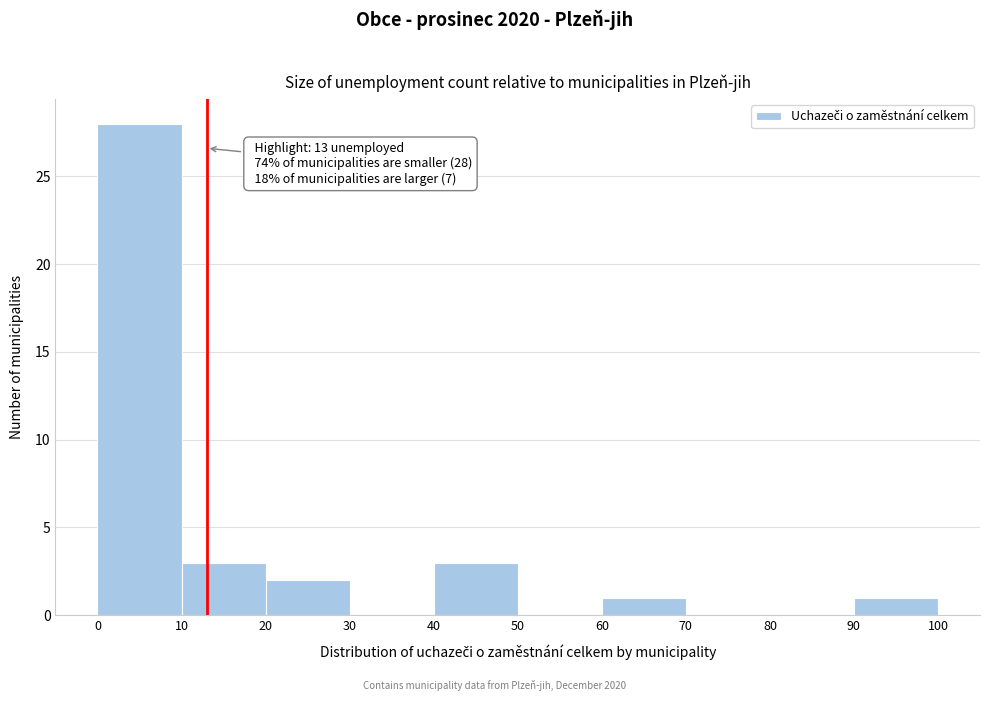

Which range on the x-axis has the tallest bar?

0 to 10